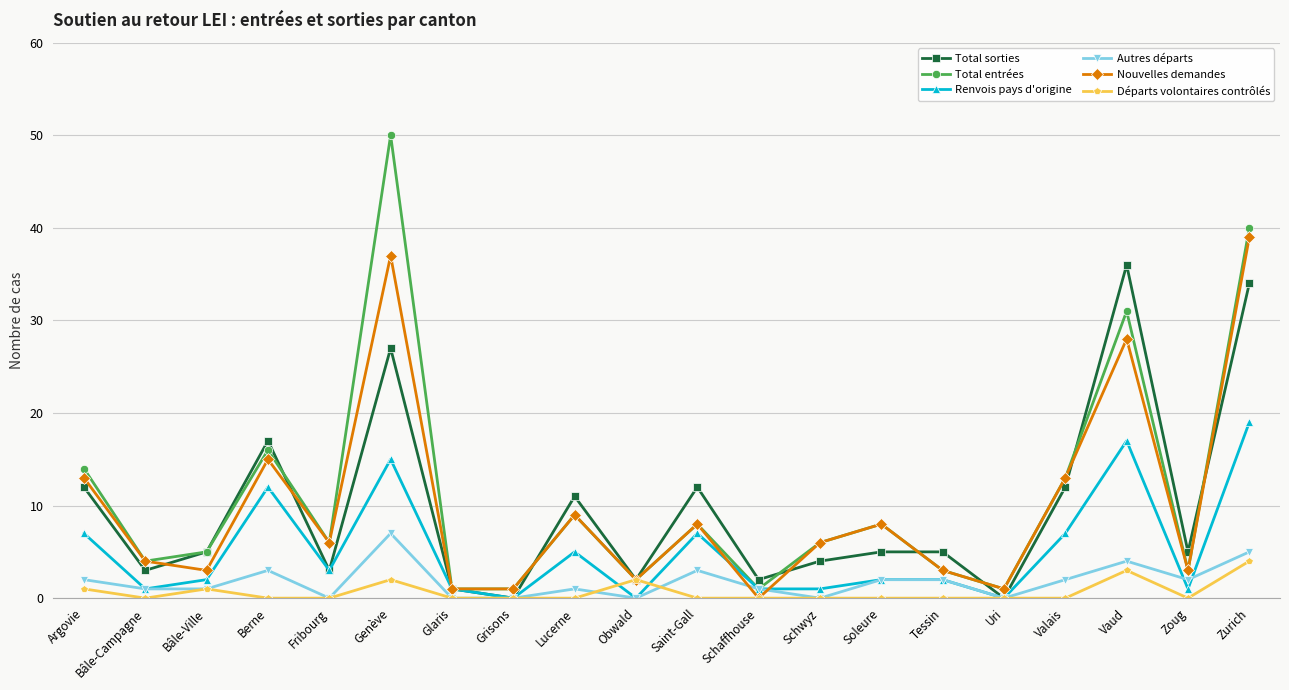

What is the value of the Total entrées point at the 4th from the left?

16